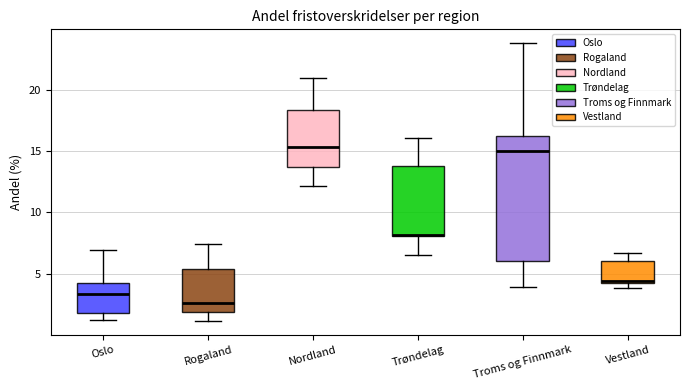

Reading left to right, read every box against the y-axis: the position of its median line, the range the box covers, and the ends of its whiskers. The values are not printed on the chart, so give them approximately, as read against the axis.

Oslo: median 3.5, box 2.0 to 4.0, whiskers 1.0 to 7.0
Rogaland: median 2.5, box 2.0 to 5.5, whiskers 1.0 to 7.5
Nordland: median 15.5, box 13.5 to 18.5, whiskers 12.0 to 21.0
Trøndelag: median 8.0, box 8.0 to 14.0, whiskers 6.5 to 16.0
Troms og Finnmark: median 15.0, box 6.0 to 16.0, whiskers 4.0 to 24.0
Vestland: median 4.5, box 4.0 to 6.0, whiskers 4.0 (just below the box's lower edge) to 6.5